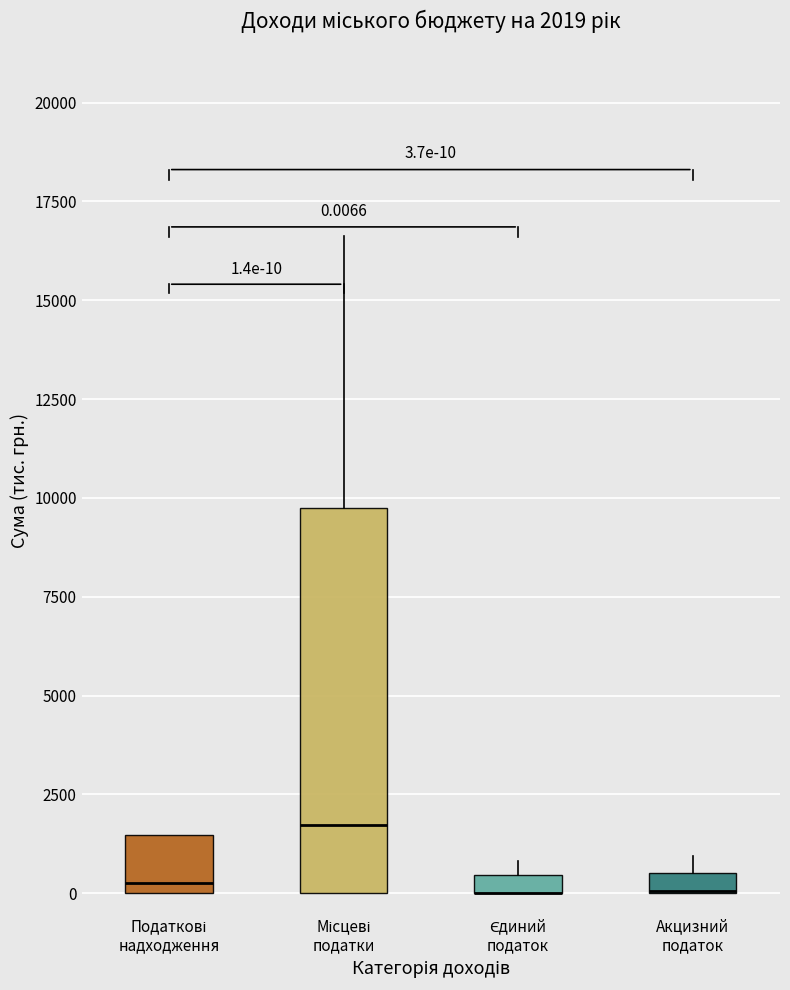

Which box is the tallest, from its lower edge to its upper edge?

Місцеві податки